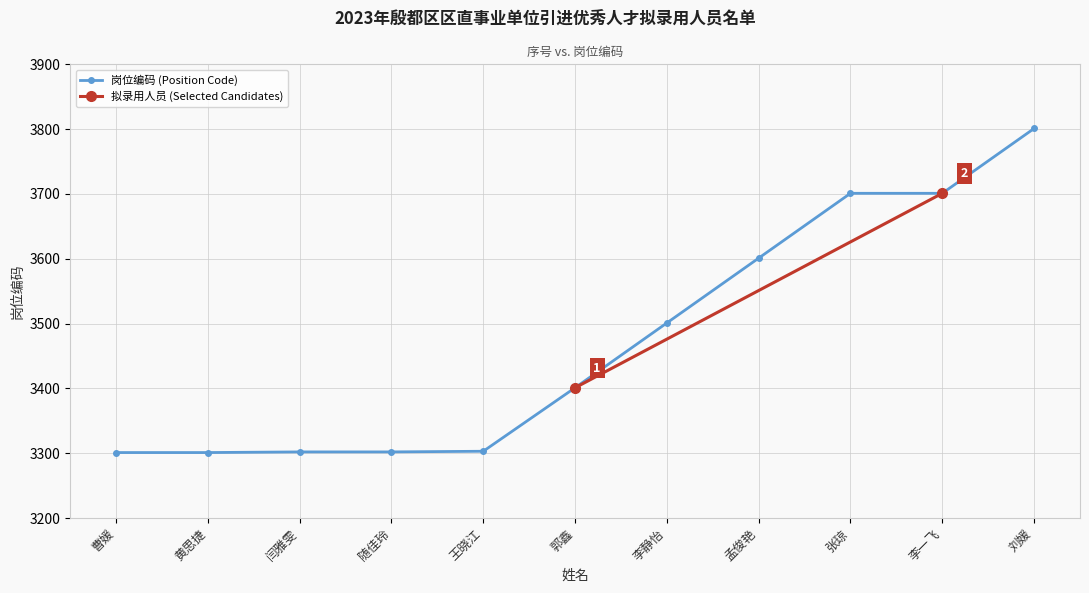

List the labels in order of value, largest first.

刘媛, 张琼, 李一飞, 孟俊艳, 李静怡, 郭鑫, 王晓江, 闫雅雯, 随佳玲, 曹媛, 黄思捷